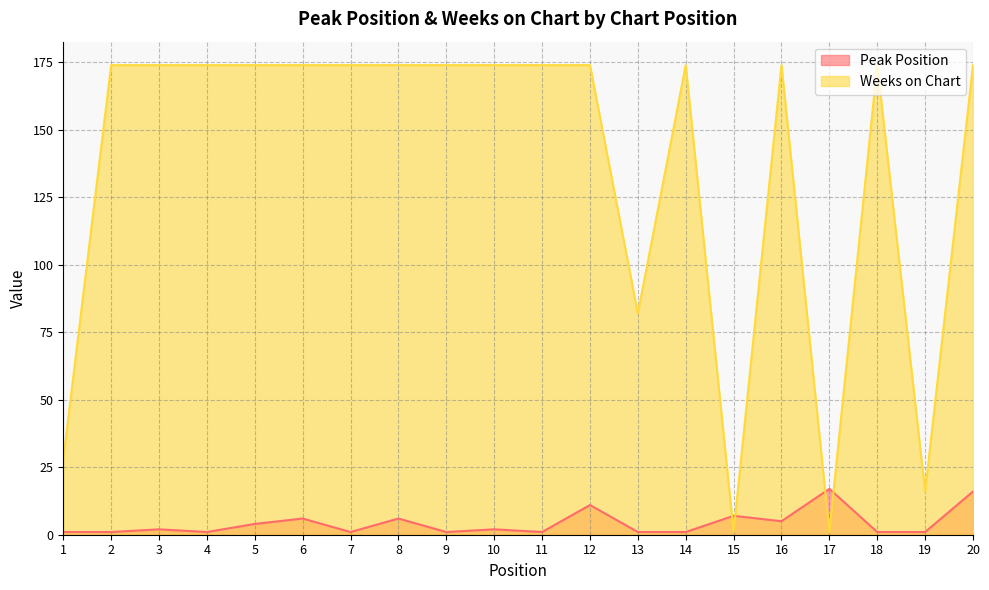

Between which two adjacent categories do Peak Position and Weeks on Chart first intersect?

14 and 15